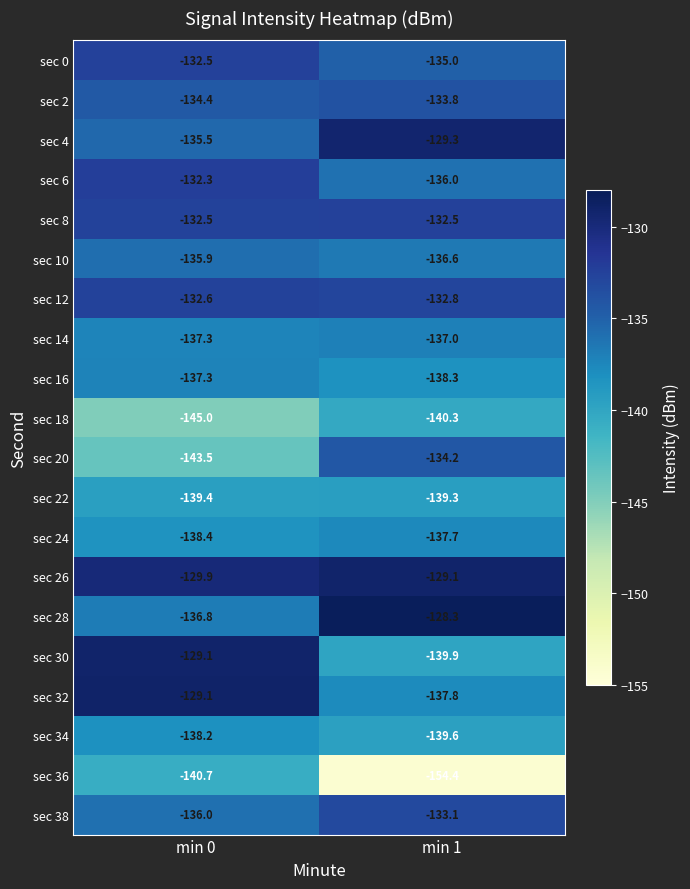

What is the spread (max minus min) of values at min 1?

26.1